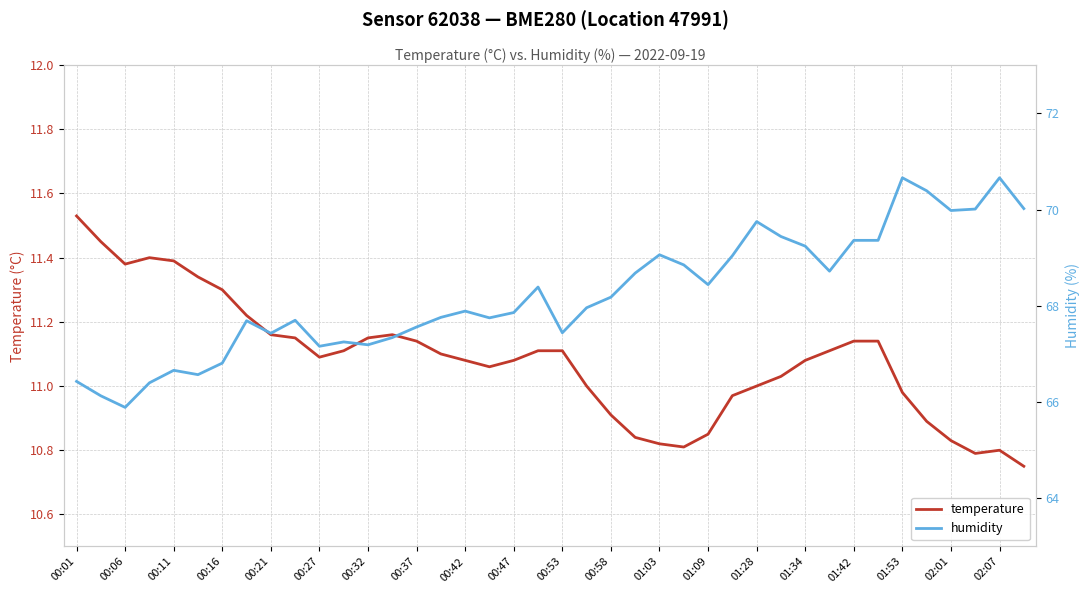

Is it true that temperature equals 4.7 at 01:09?

False